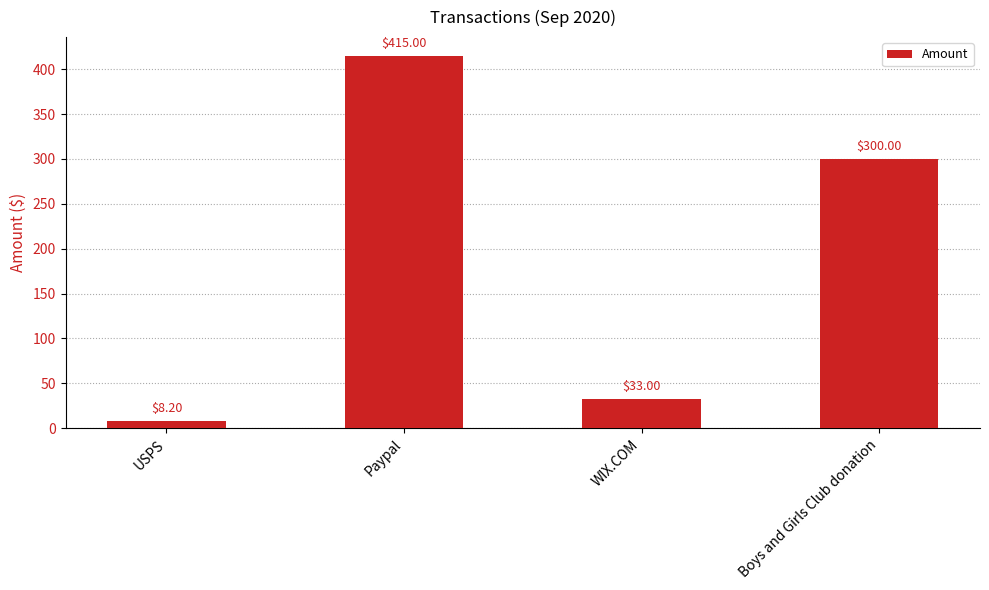

What is the change in value from USPS to Paypal?

+406.8